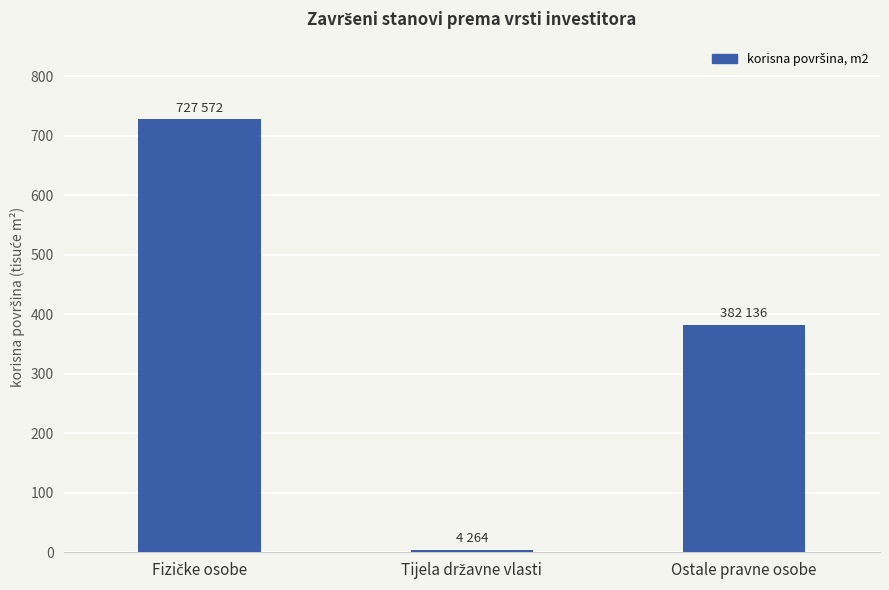

What is the value of the 2nd bar from the left?

4264